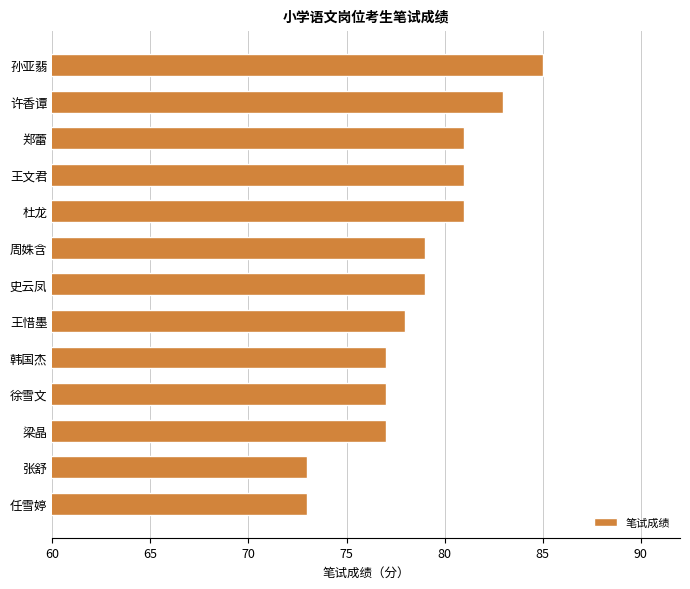

How many bars are there in total?

13